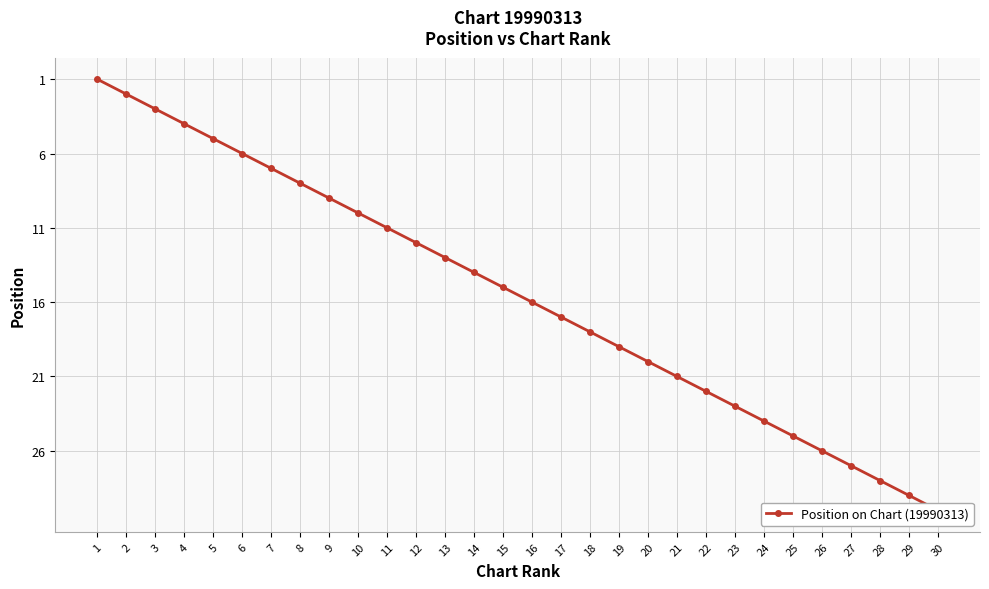

Reading left to right, extract all data points from this chart.

1	2	3	4	5	6	7	8	9	10	11	12	13	14	15	16	17	18	19	20	21	22	23	24	25	26	27	28	29	30